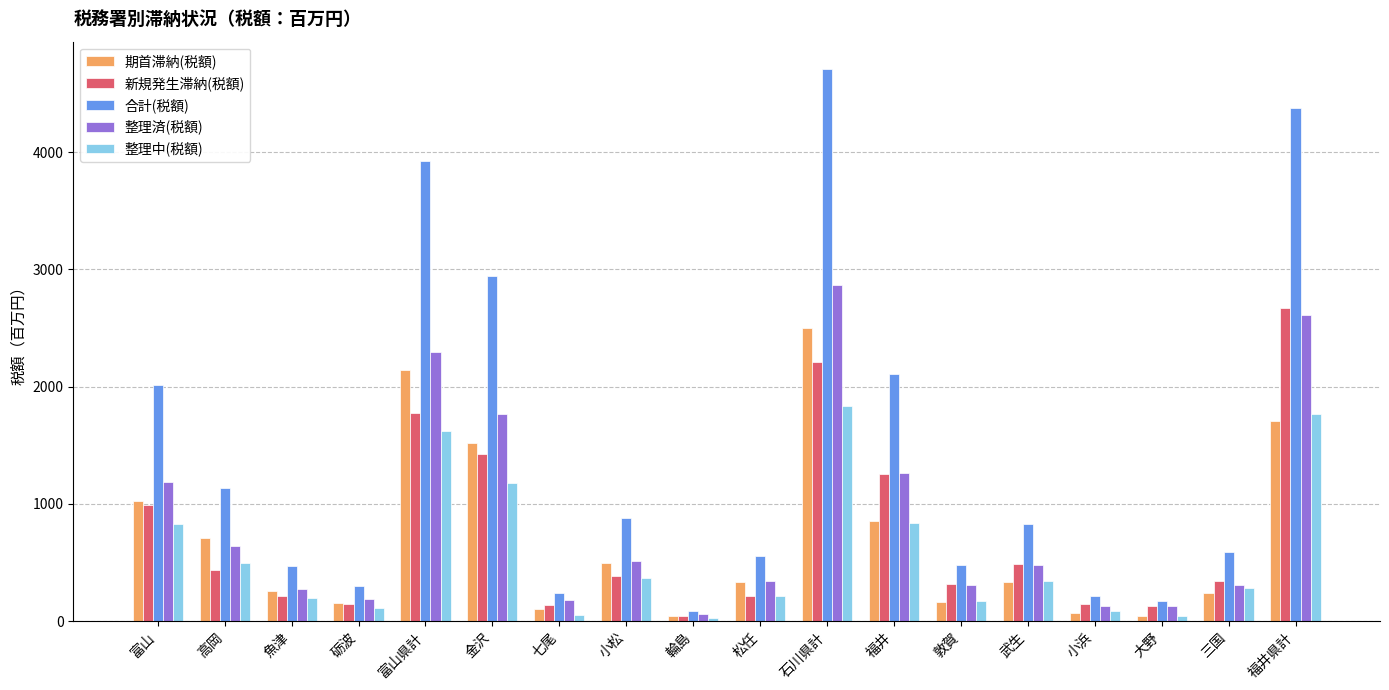

Is the value of 合計(税額) at 輪島 greater than the value of 新規発生滞納(税額) at 砺波?

No